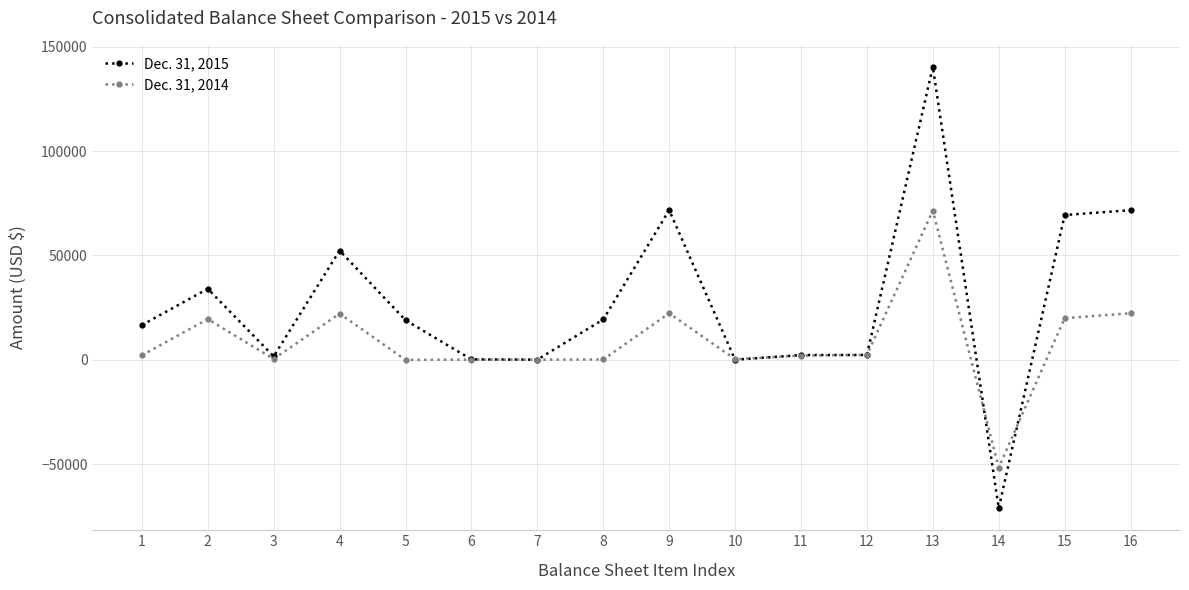

What is the value of the Dec. 31, 2014 point at the 11th from the left?

2070